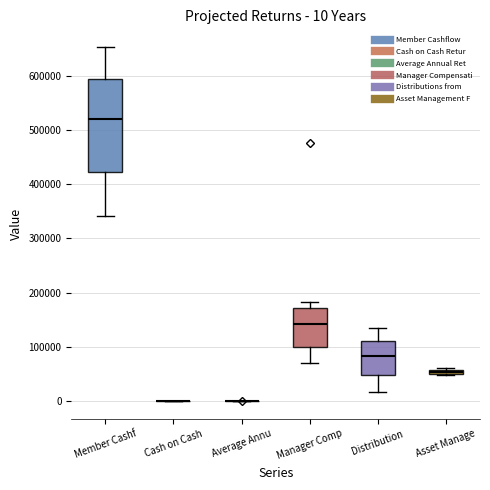

Comparing the boxes themselves (not the whiskers), which one is the tallest?

Member Cashf